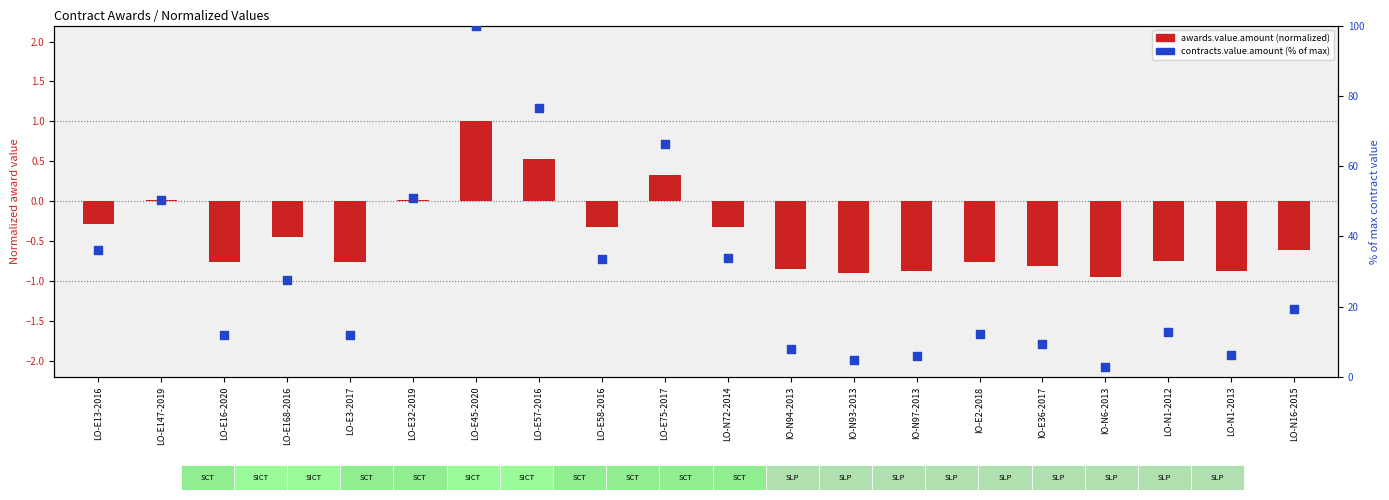

What are all the series names shown in the legend?

awards.value.amount (normalized), contracts.value.amount (% of max)